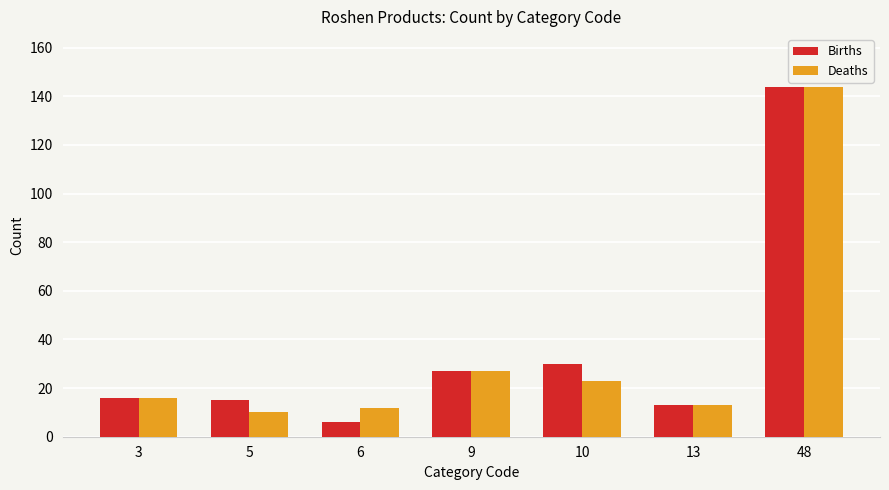

Reading left to right, transcribe all the data shown in this chart.

Births: 16	15	6	27	30	13	144
Deaths: 16	10	12	27	23	13	144